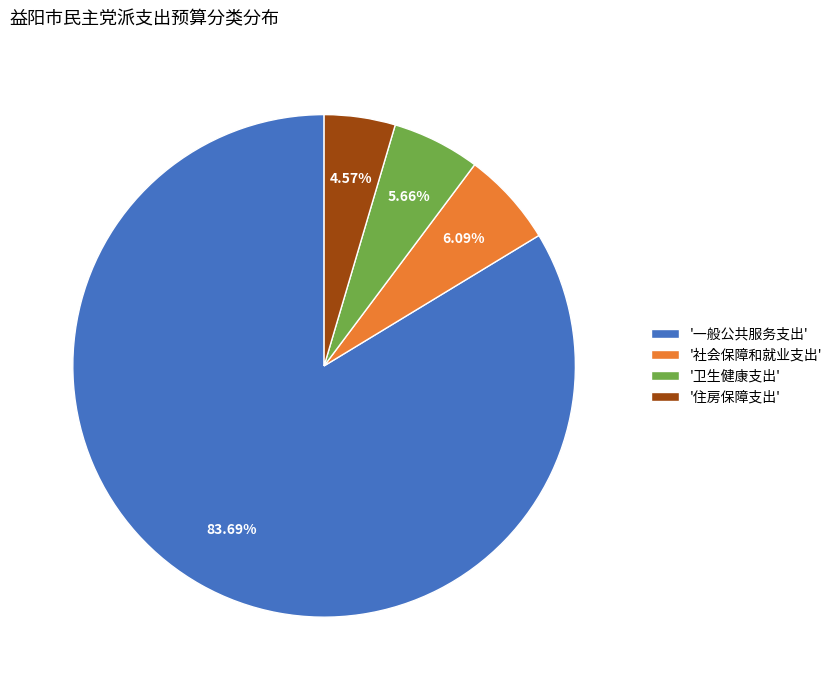

Do '一般公共服务支出' and '卫生健康支出' together represent more than half of the pie?

Yes